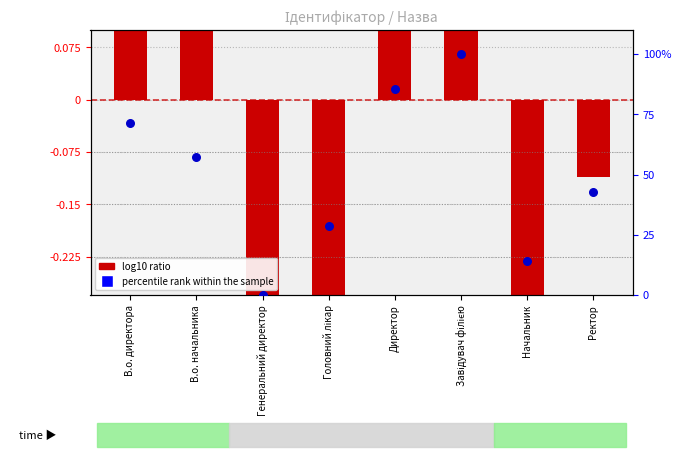

What is the total value across all series at Головний лікар?

28.2